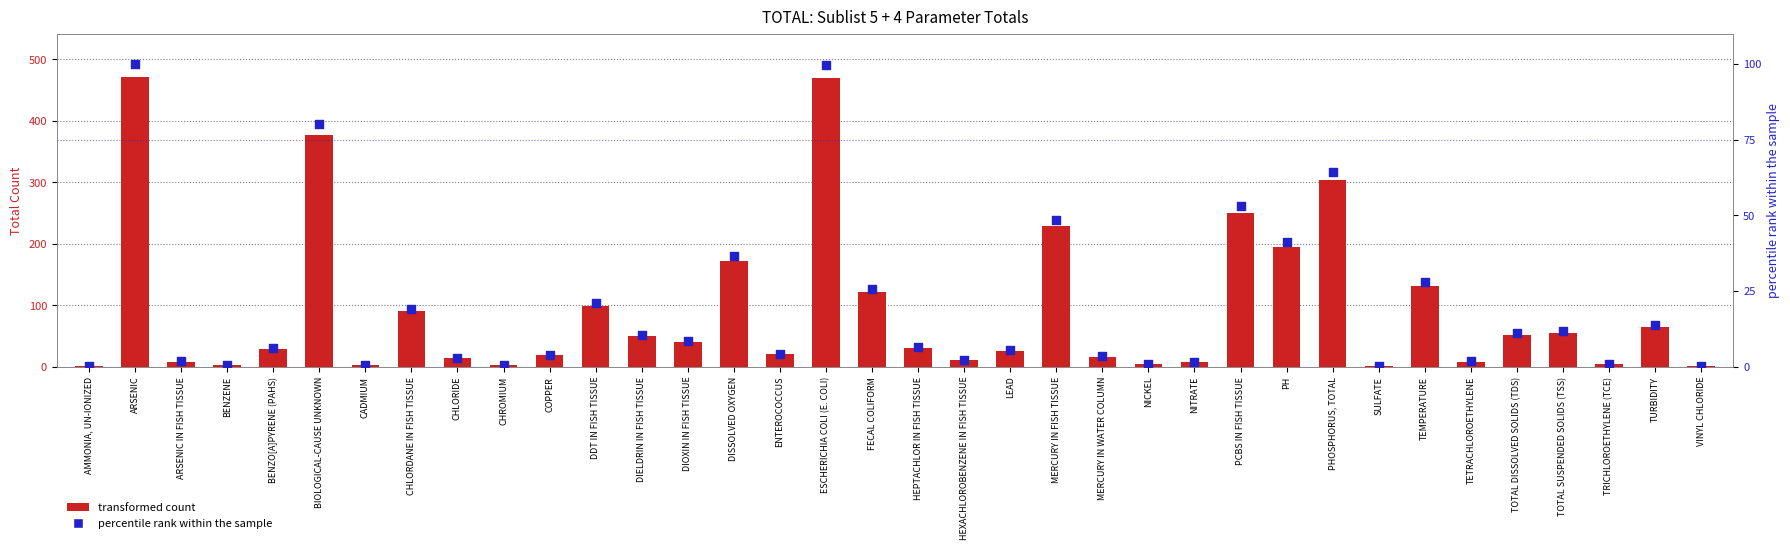

At which category is the sum across all series the highest?

ARSENIC